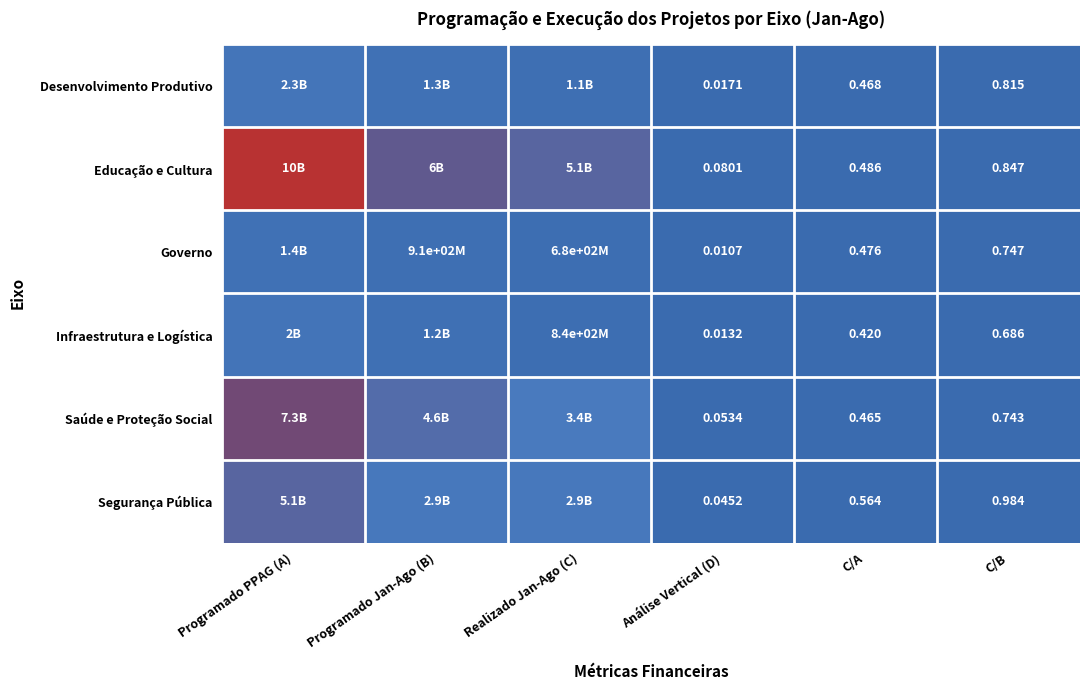

Rank the series at C/A from highest to lowest value.

Segurança Pública, Educação e Cultura, Governo, Desenvolvimento Produtivo, Saúde e Proteção Social, Infraestrutura e Logística